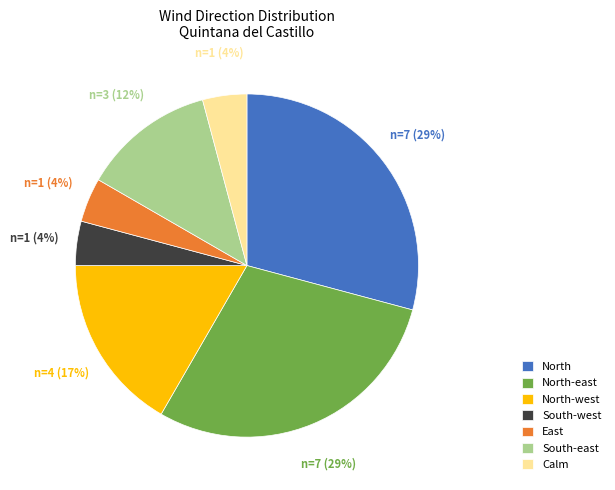

The North-west slice represents 25% of the pie. True or false?

False